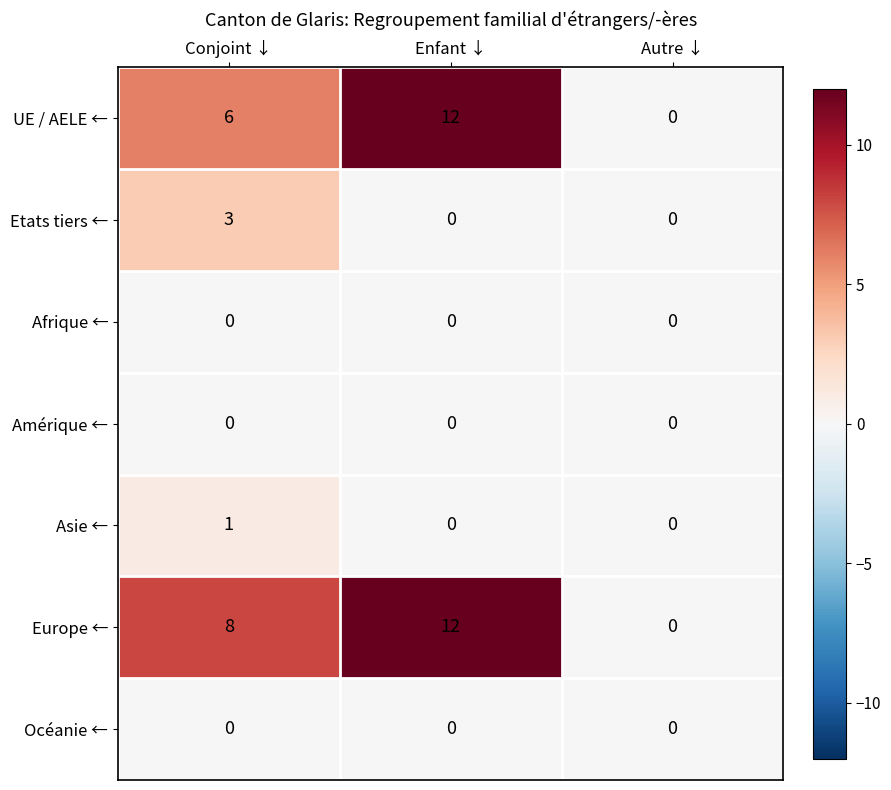

At which category is the sum across all series the highest?

Enfant ↓